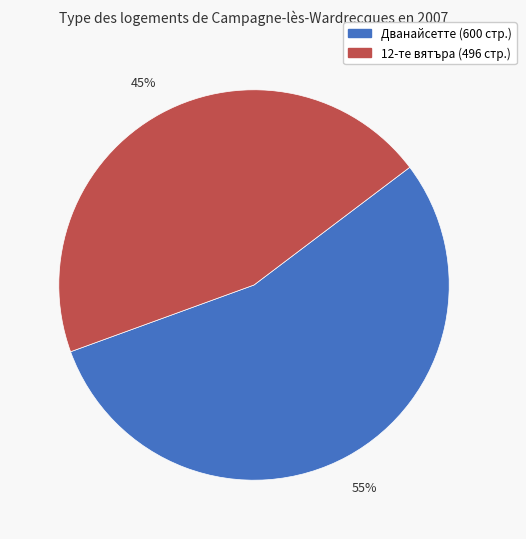

Does any single category account for the majority?

Yes